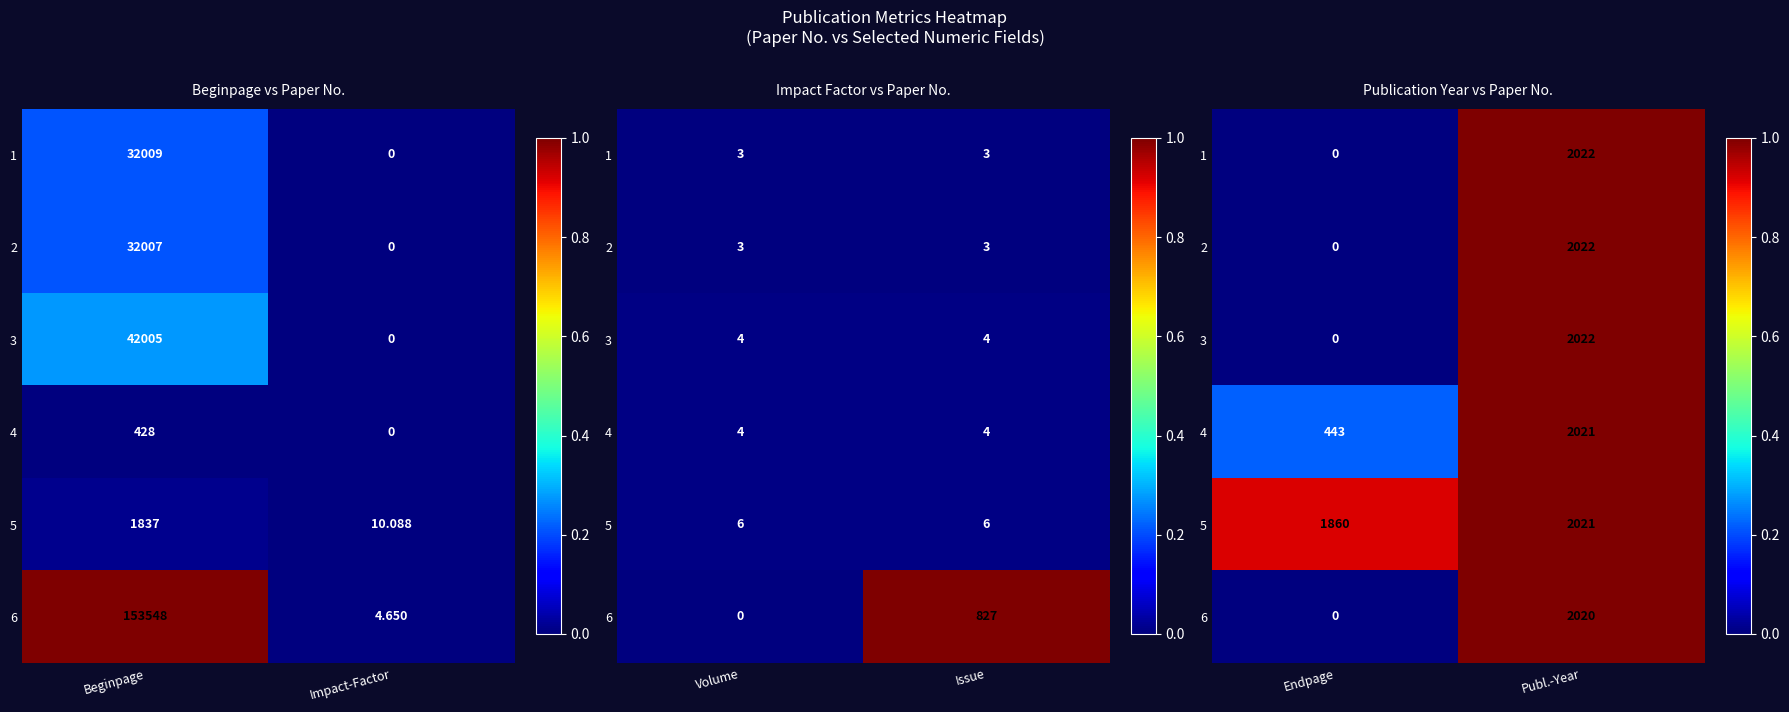

At how many categories does at least one series exceed 0?

2